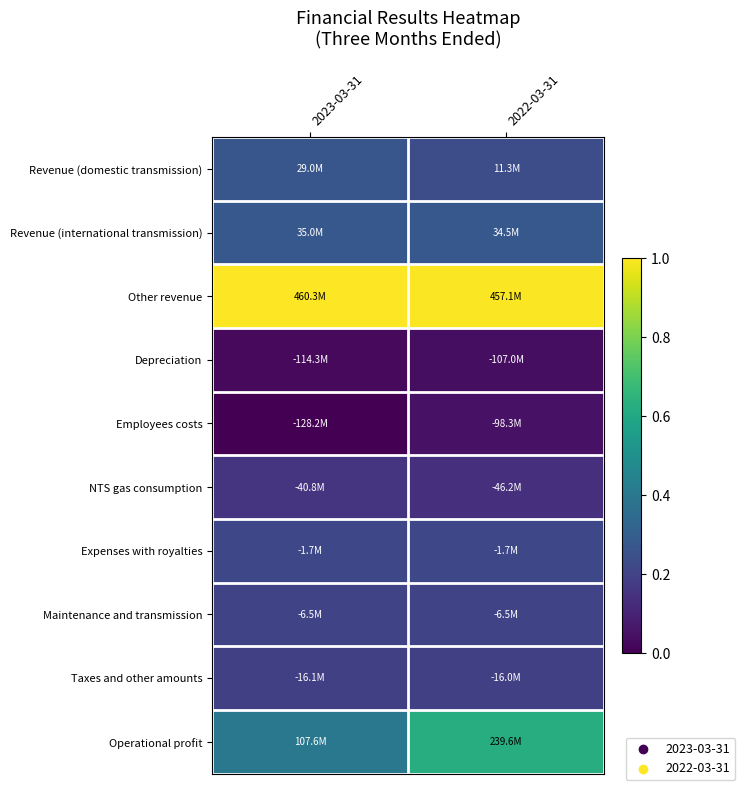

At 2023-03-31, list the series in order from smallest to largest.

Employees costs, Depreciation, NTS gas consumption, Taxes and other amounts, Maintenance and transmission, Expenses with royalties, Revenue (domestic transmission), Revenue (international transmission), Operational profit, Other revenue